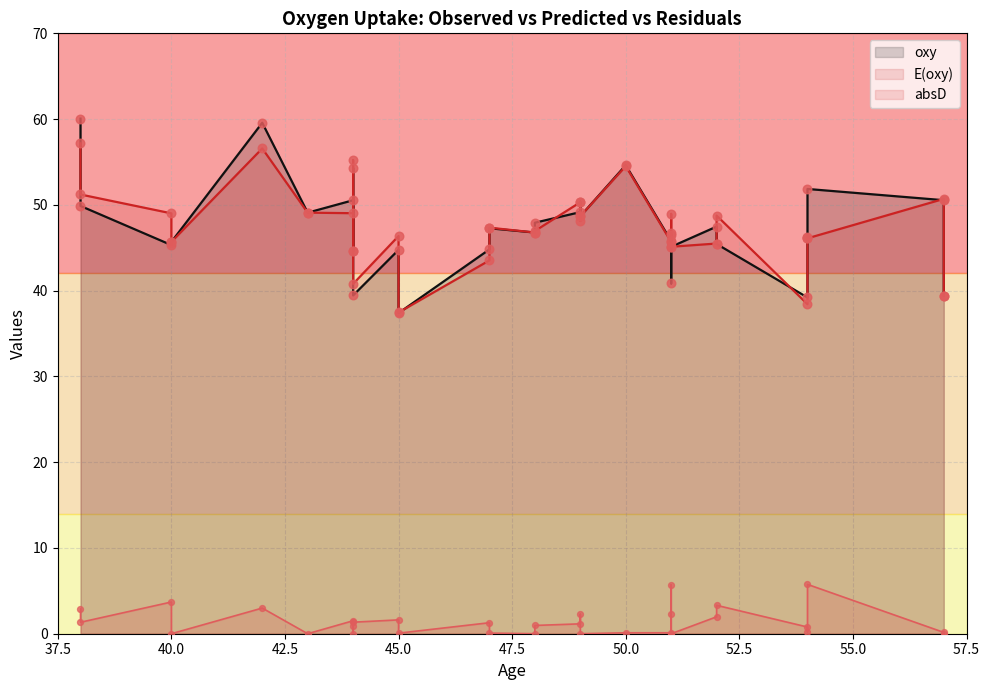

Is the value of oxy at 47 greater than the value of absD at 54?

Yes